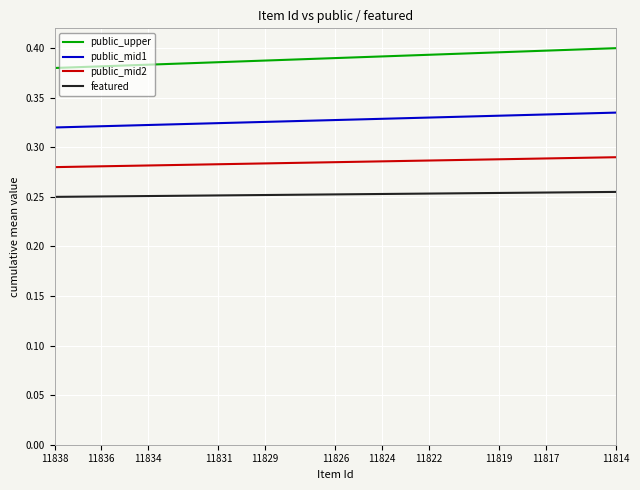

Which series has the largest total across all categories?

public_upper